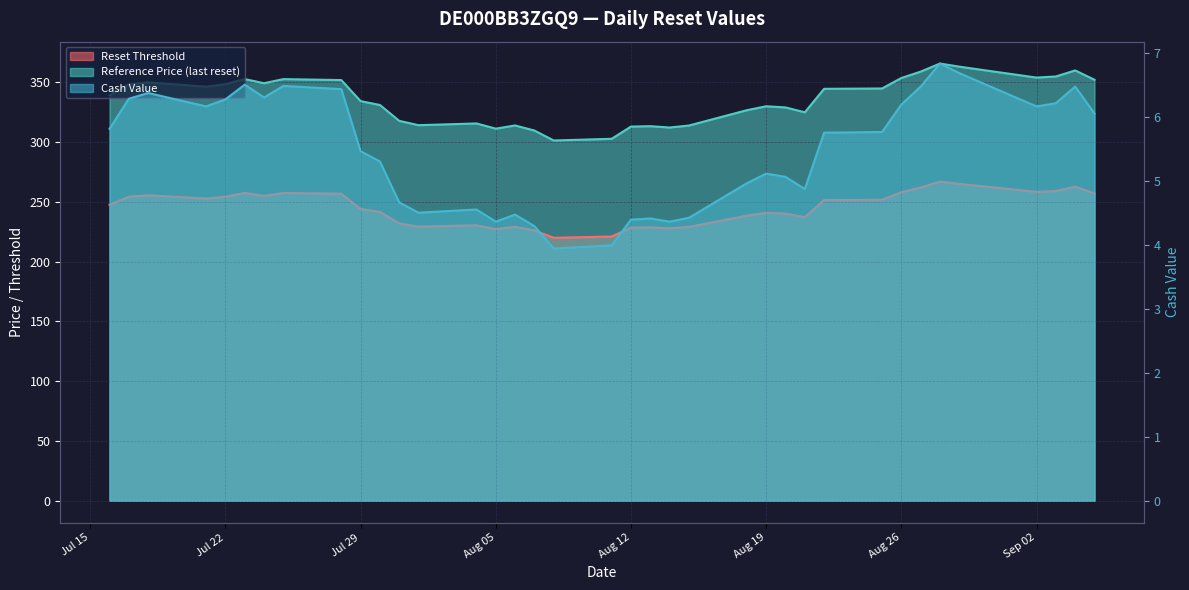

Between 2025-07-24 and 2025-08-15, which series saw the biggest shift?

Reference Price (last reset)